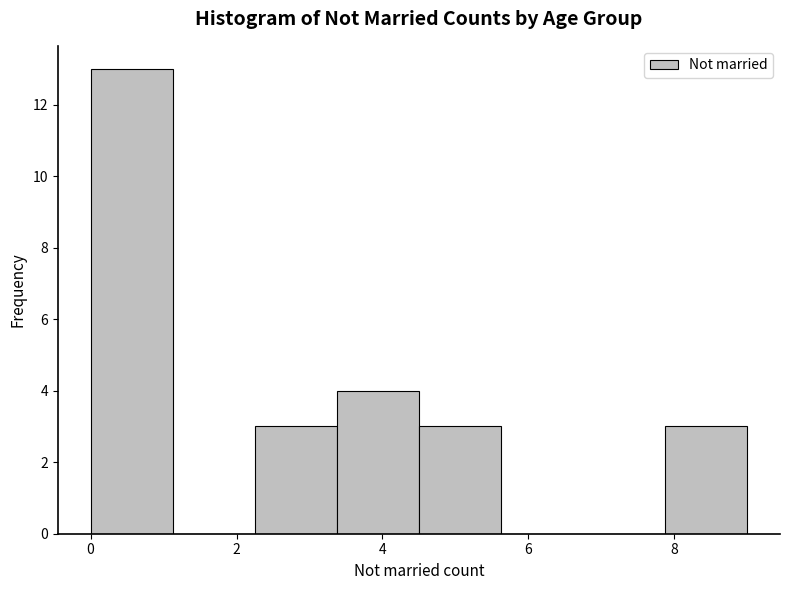

Over which range of the x-axis is the bar tallest?

0.0 to 1.2